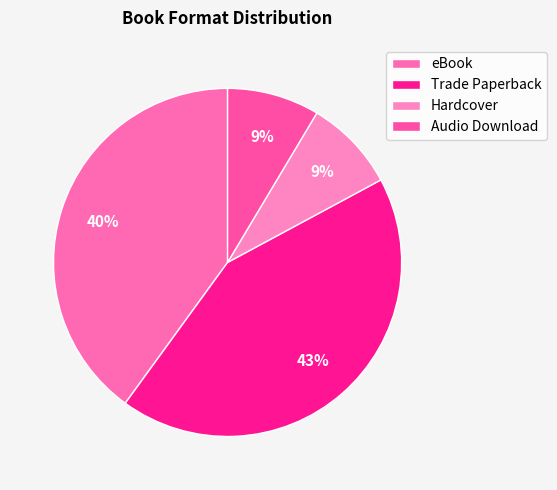

Does eBook account for over 50% of the chart?

No